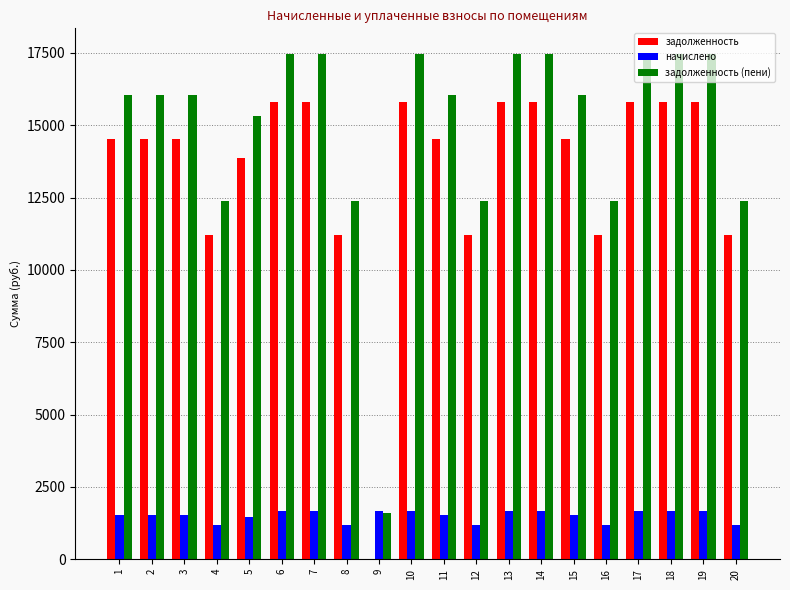

How many groups of bars are there?

20